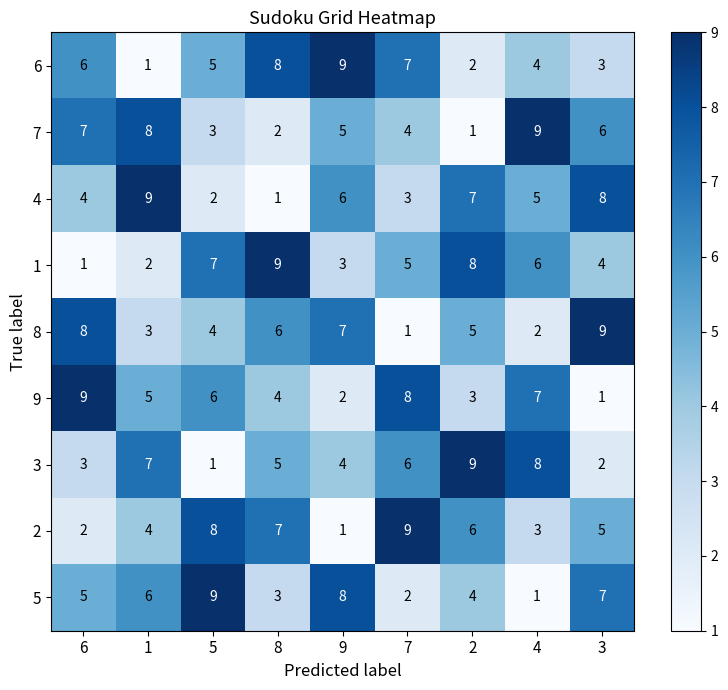

List the series in order of their peak value, lowest first.

6, 7, 4, 1, 8, 9, 3, 2, 5